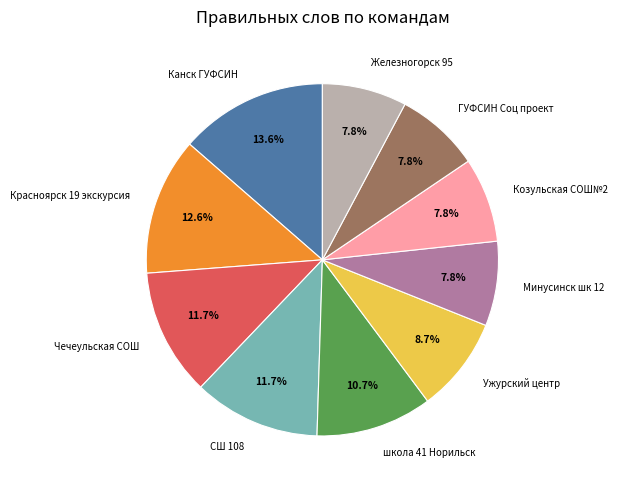

What portion of the pie excludes Ужурский центр?

91.3%